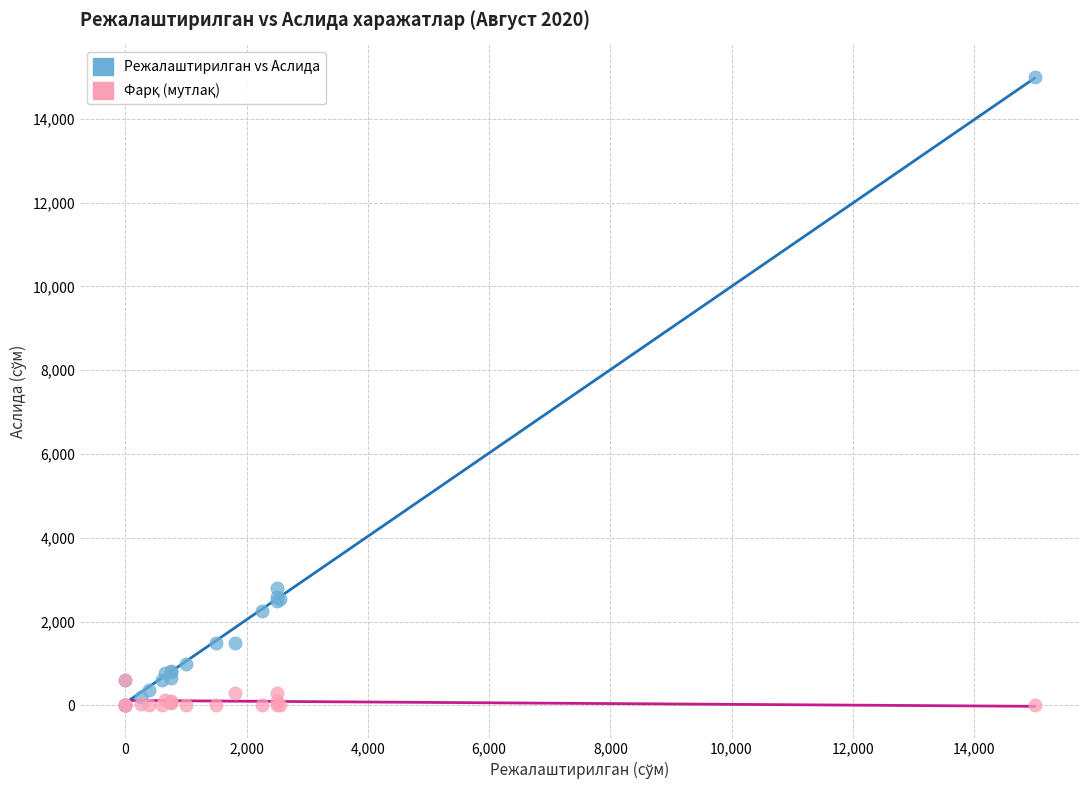

Which series has the widest spread of Y values?

Режалаштирилган vs Аслида